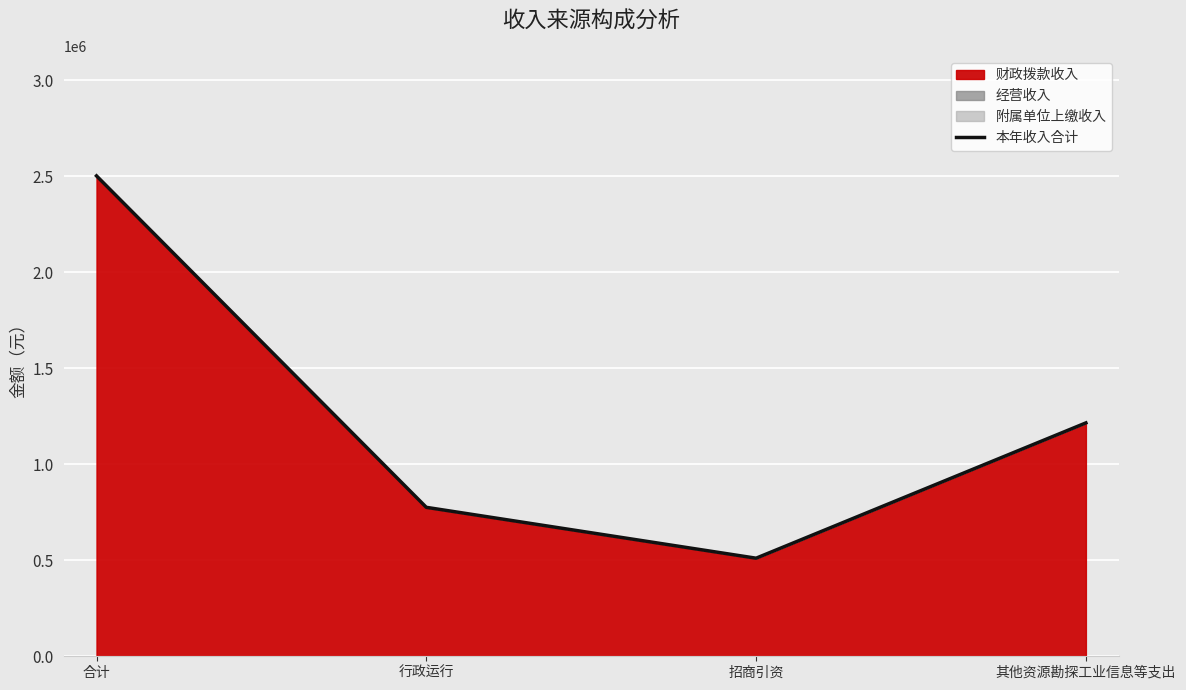

Reading right to left, extract all data points from this chart.

其他资源勘探工业信息等支出=1215376.0	招商引资=510773.2	行政运行=775686.3	合计=2501835.5